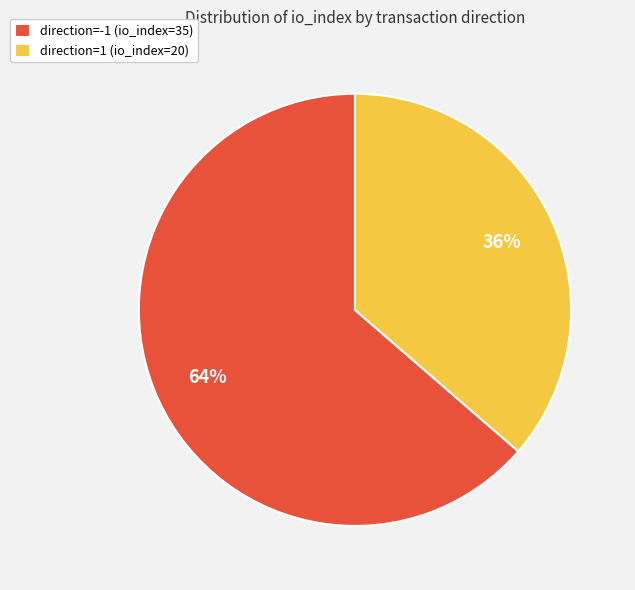

Is the sum of direction=-1 (io_index=35) and direction=1 (io_index=20) greater than half?

Yes